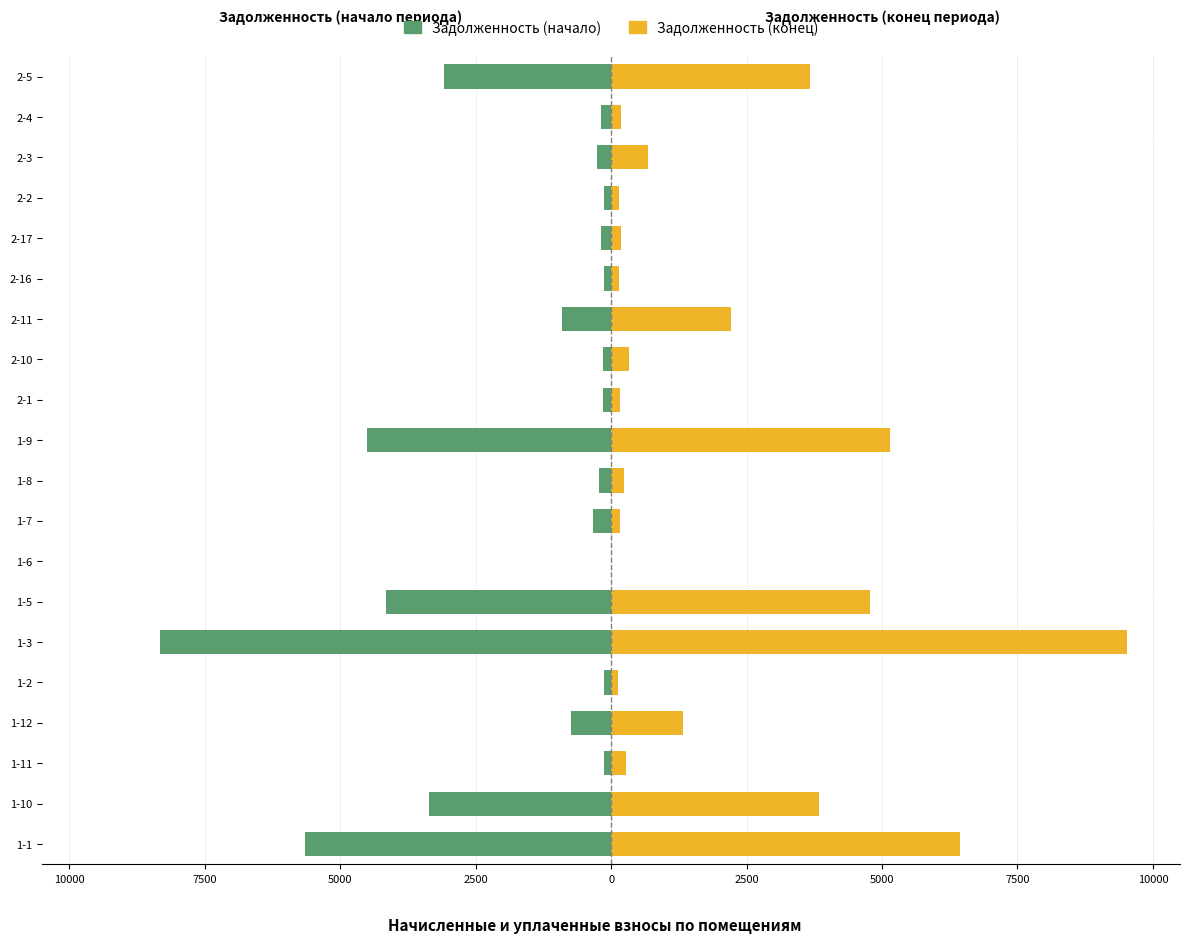

How many groups of bars are there?

20